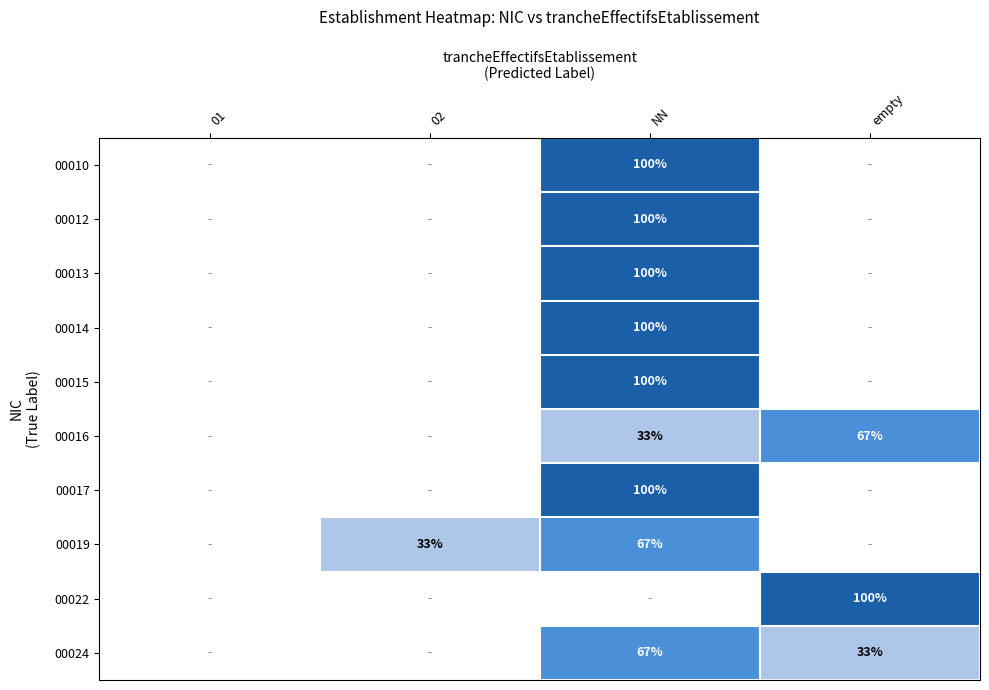

True or false: 00022 has a value of 166 at empty.

False